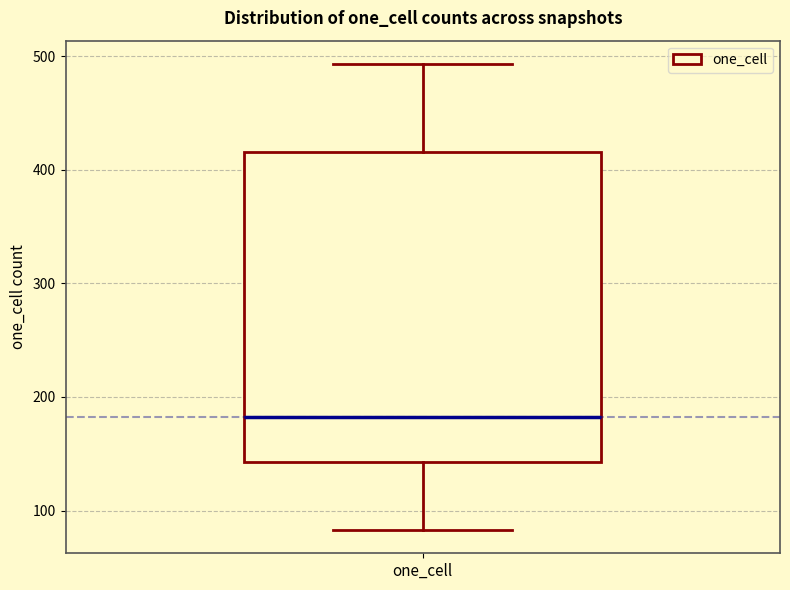

Read this box plot against the y-axis: the position of the median line, the range covered by the box, and the ends of both whiskers. The values are not printed on the chart, so give them approximately, as read against the axis.

median 180, box 140 to 420, whiskers 80 to 490